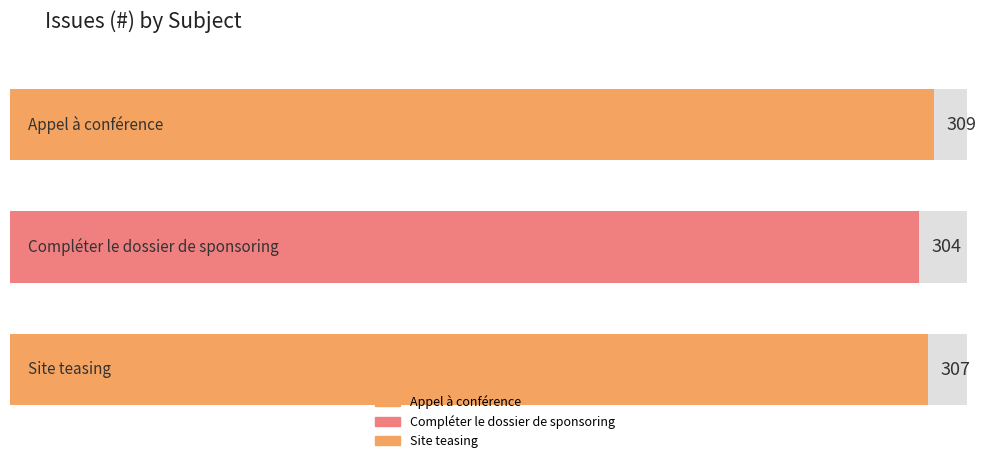

What is the label of the 2nd bar from the left?

Compléter le dossier de sponsoring